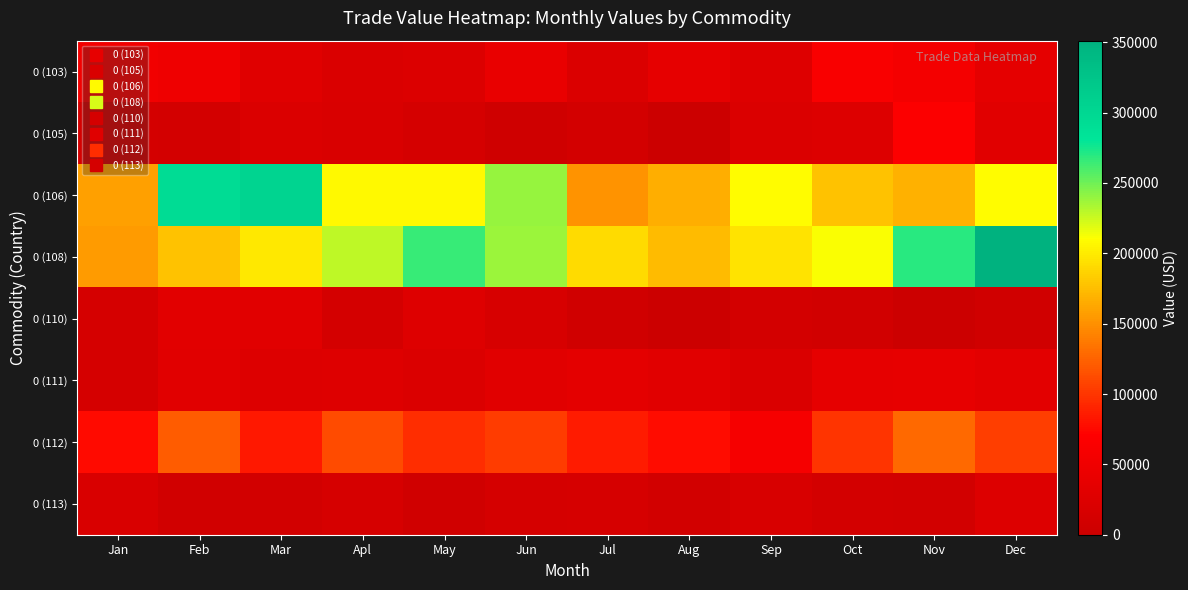

At which category is the sum across all series the highest?

Dec